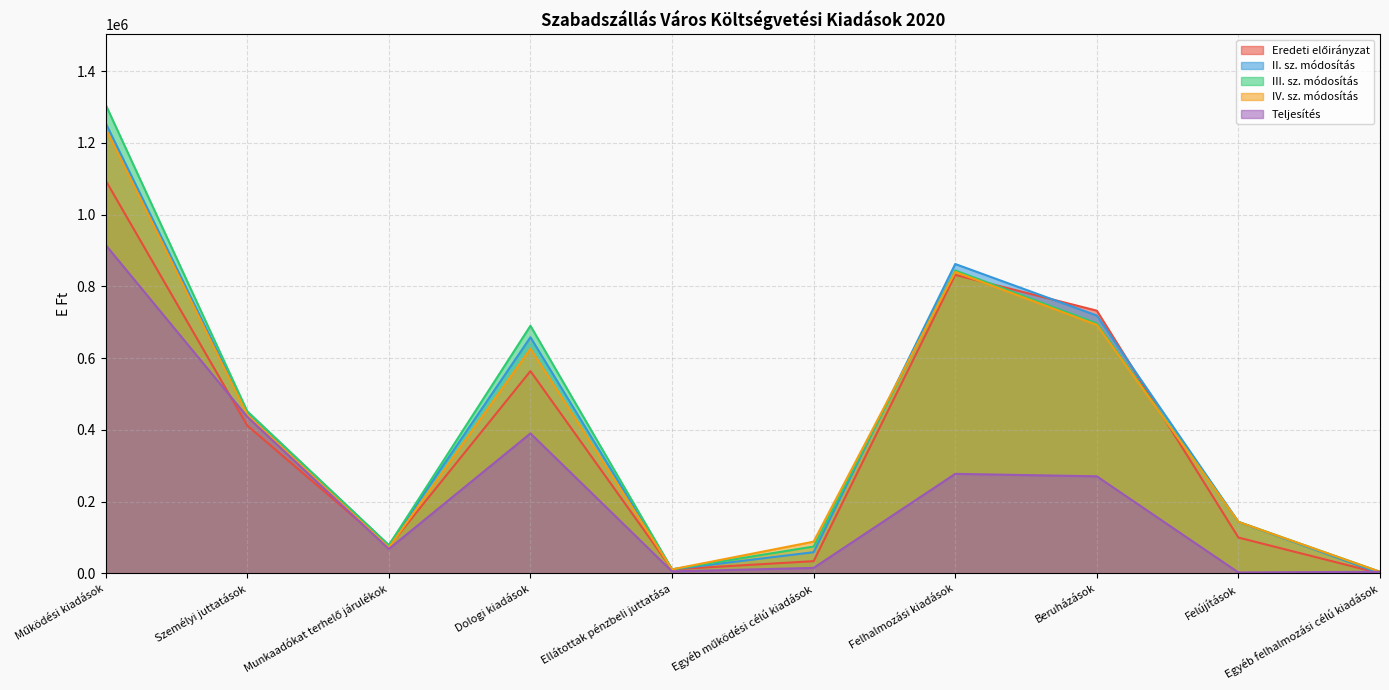

What is the average value of the IV. sz. módosítás series?

416067